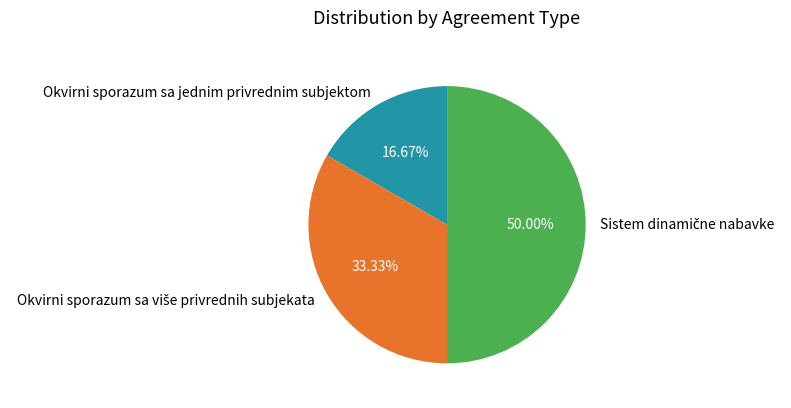

To the nearest percent, what is the average slice percentage?

33%